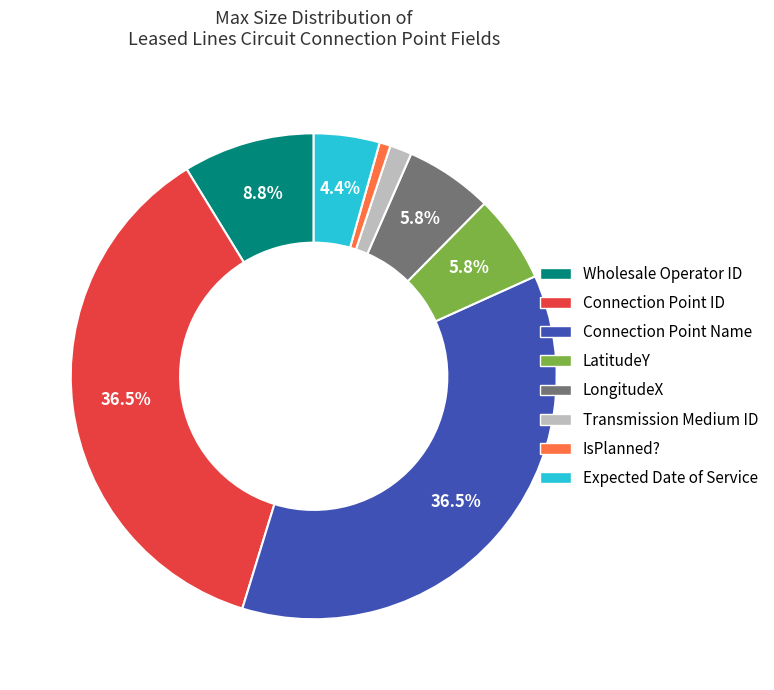

Which has a higher value, LongitudeX or Transmission Medium ID?

LongitudeX